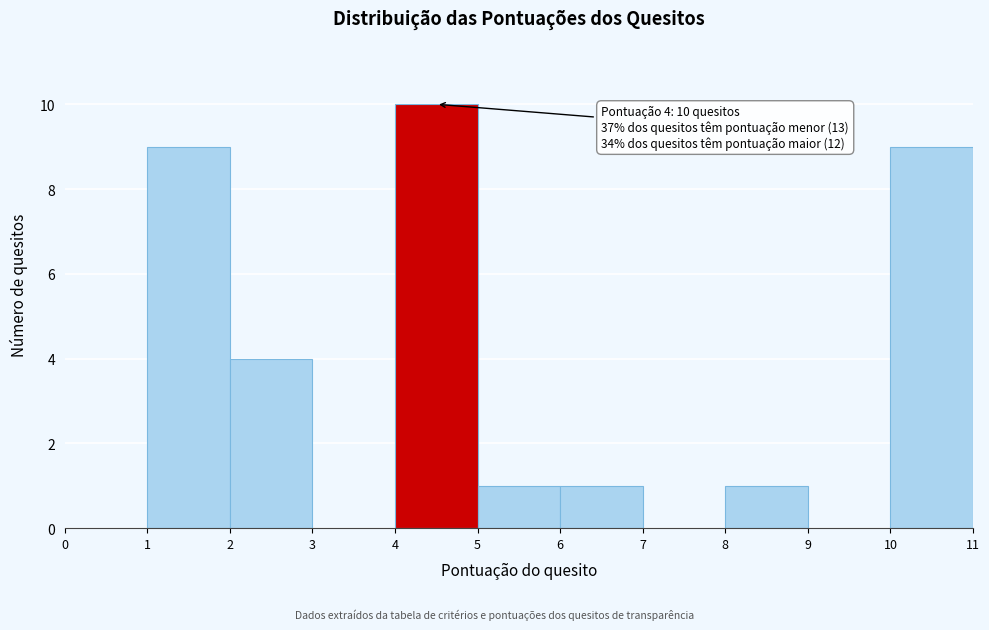

Which range on the x-axis has the tallest bar?

4 to 5